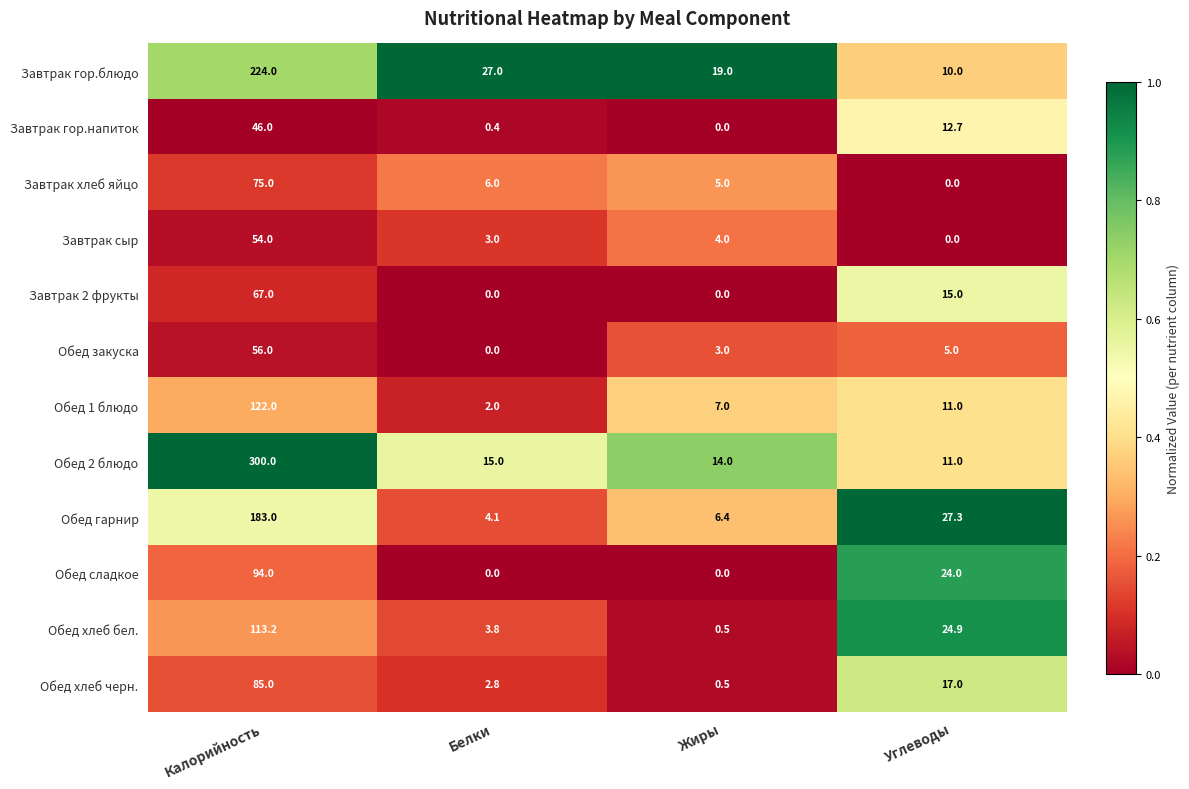

Which series has the largest range (max minus min)?

Обед 2 блюдо